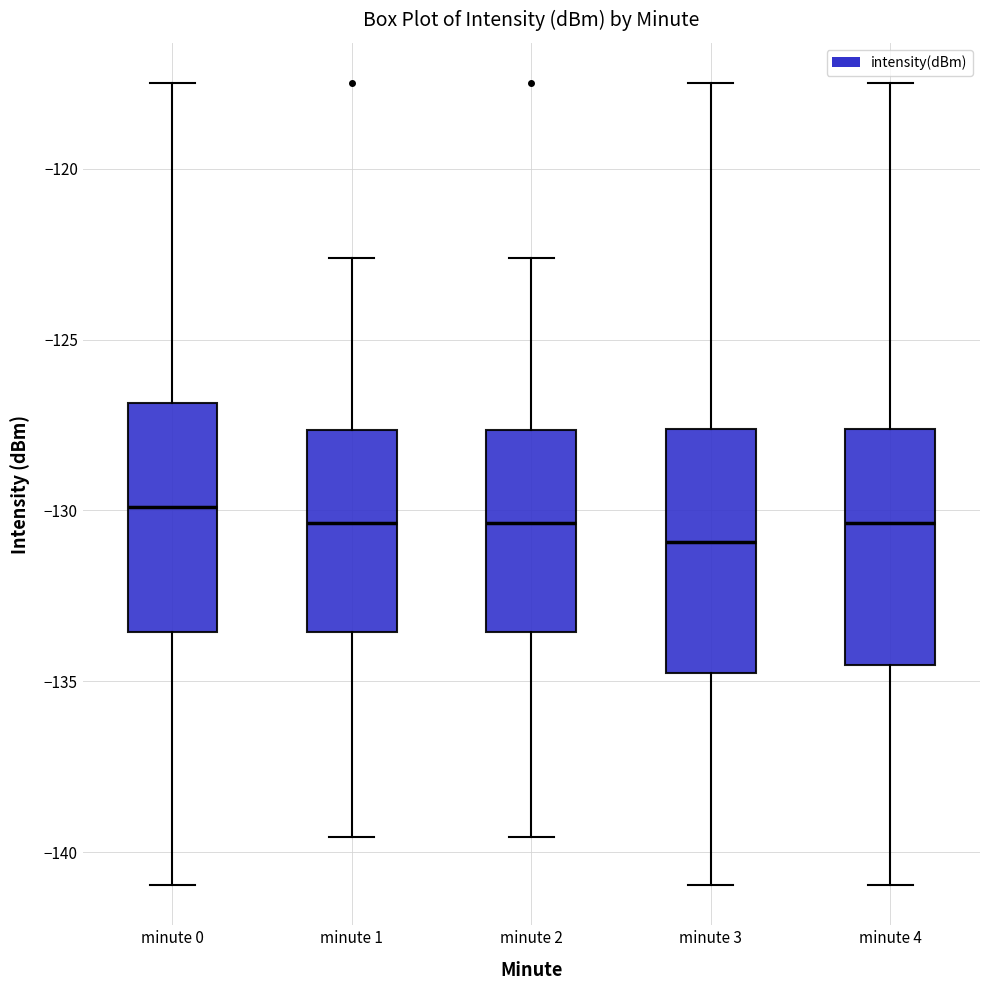

Reading left to right, read every box against the y-axis: the position of its median line, the range the box covers, and the ends of its whiskers. The values are not printed on the chart, so give them approximately, as read against the axis.

minute 0: median -130.0, box -133.5 to -127.0, whiskers -141.0 to -117.5
minute 1: median -130.5, box -133.5 to -127.5, whiskers -139.5 to -122.5
minute 2: median -130.5, box -133.5 to -127.5, whiskers -139.5 to -122.5
minute 3: median -131.0, box -134.5 to -127.5, whiskers -141.0 to -117.5
minute 4: median -130.5, box -134.5 to -127.5, whiskers -141.0 to -117.5